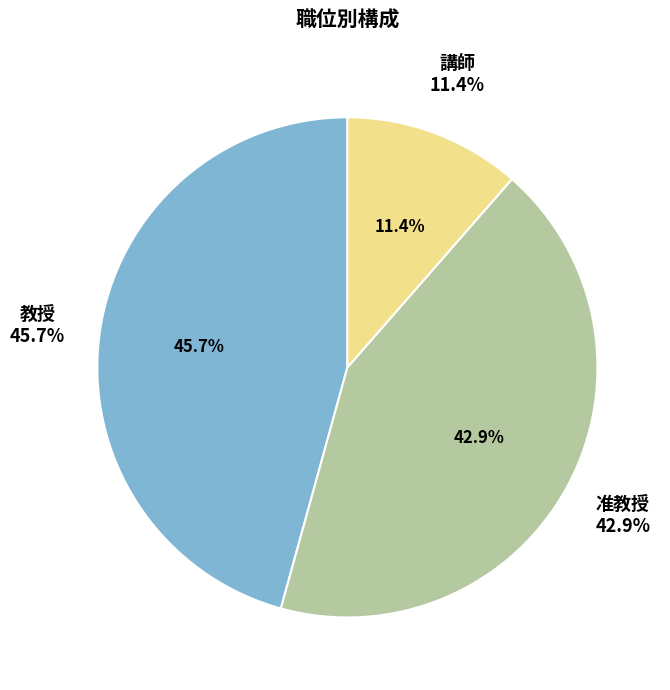

To the nearest percent, what percentage of the pie is 准教授?

43%